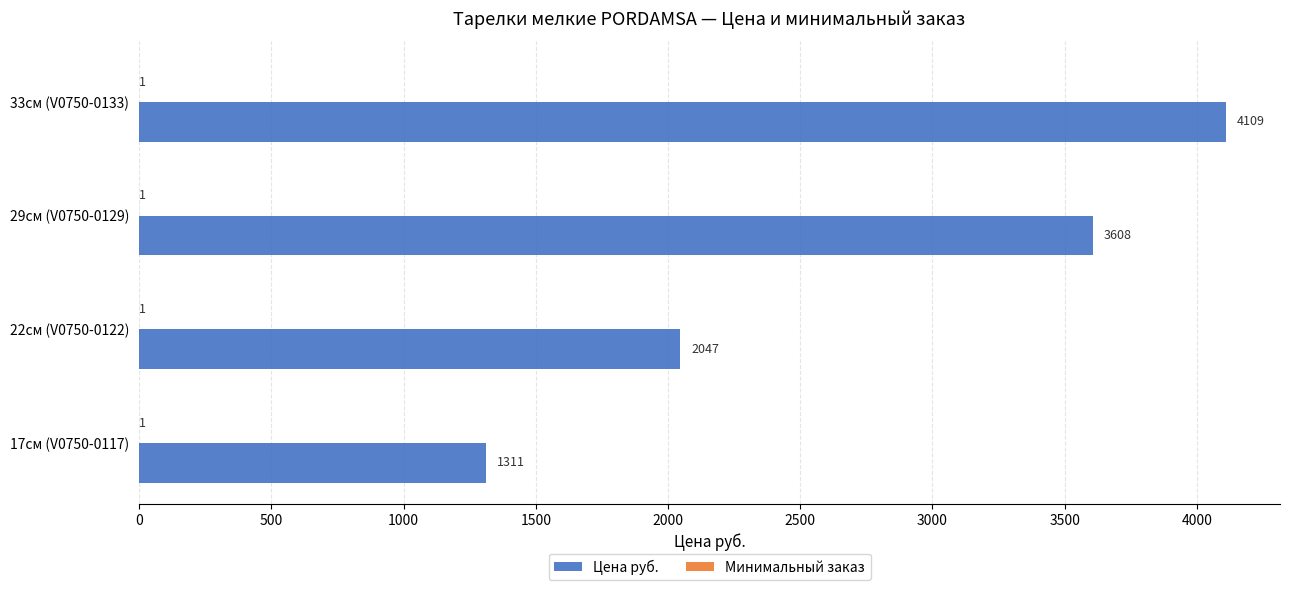

At which category is the sum across all series the highest?

33см (V0750-0133)